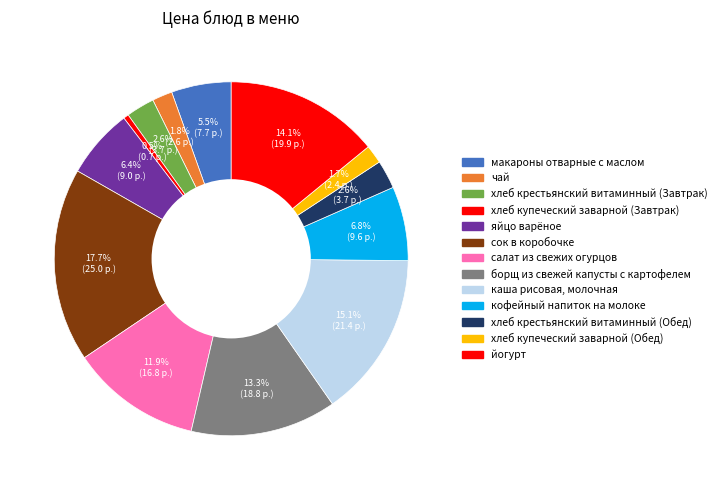

What is the change in value from салат из свежих огурцов to йогурт?

+3.1